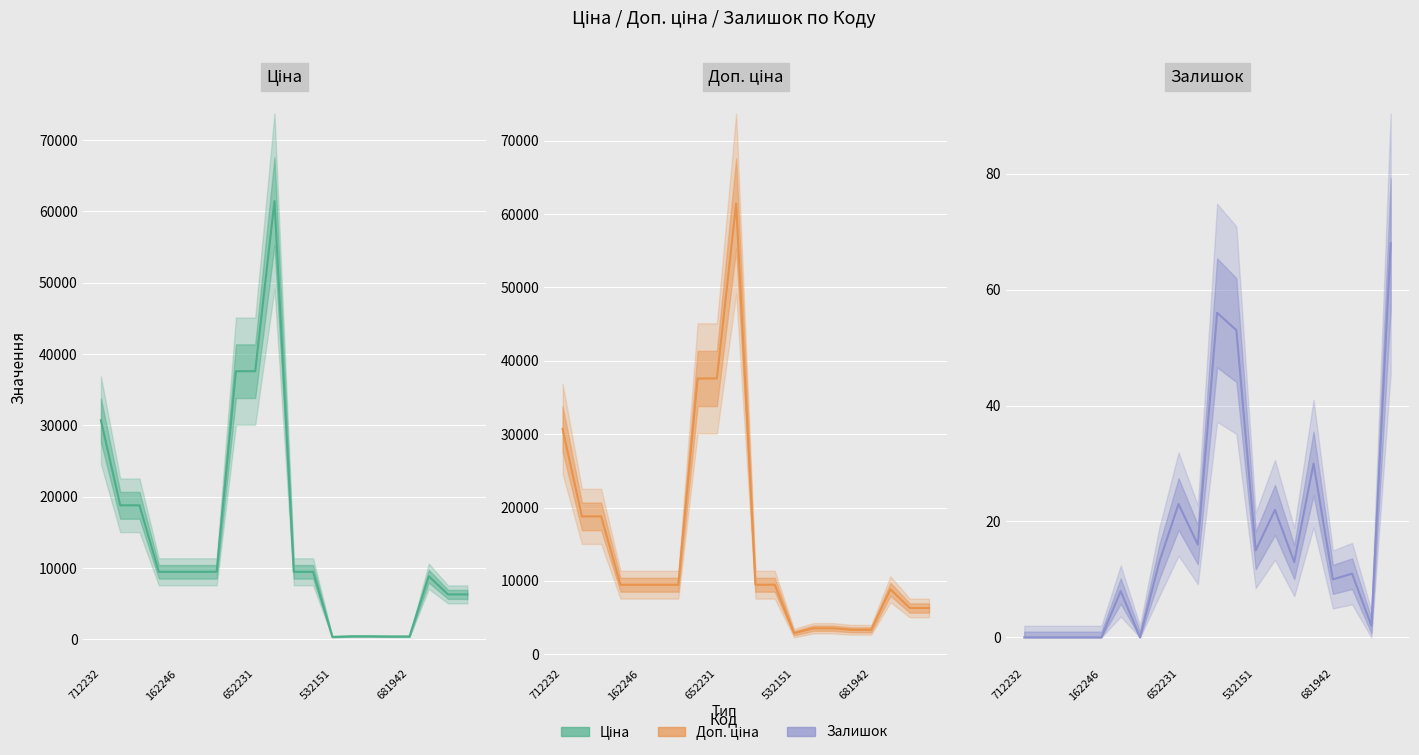

What is the sum of all Доп. ціна values?

299920.5